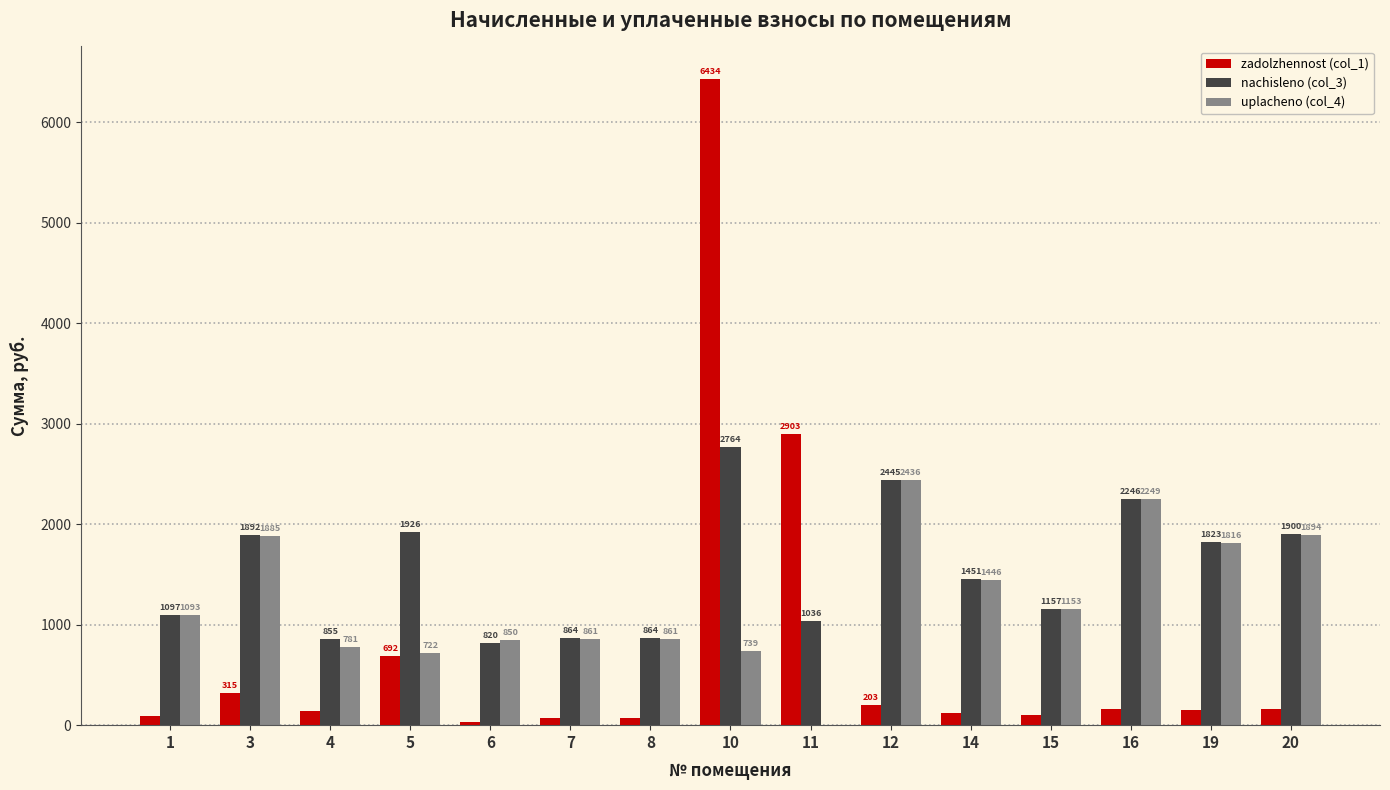

Which series changed the most between 8 and 20?

nachisleno (col_3)